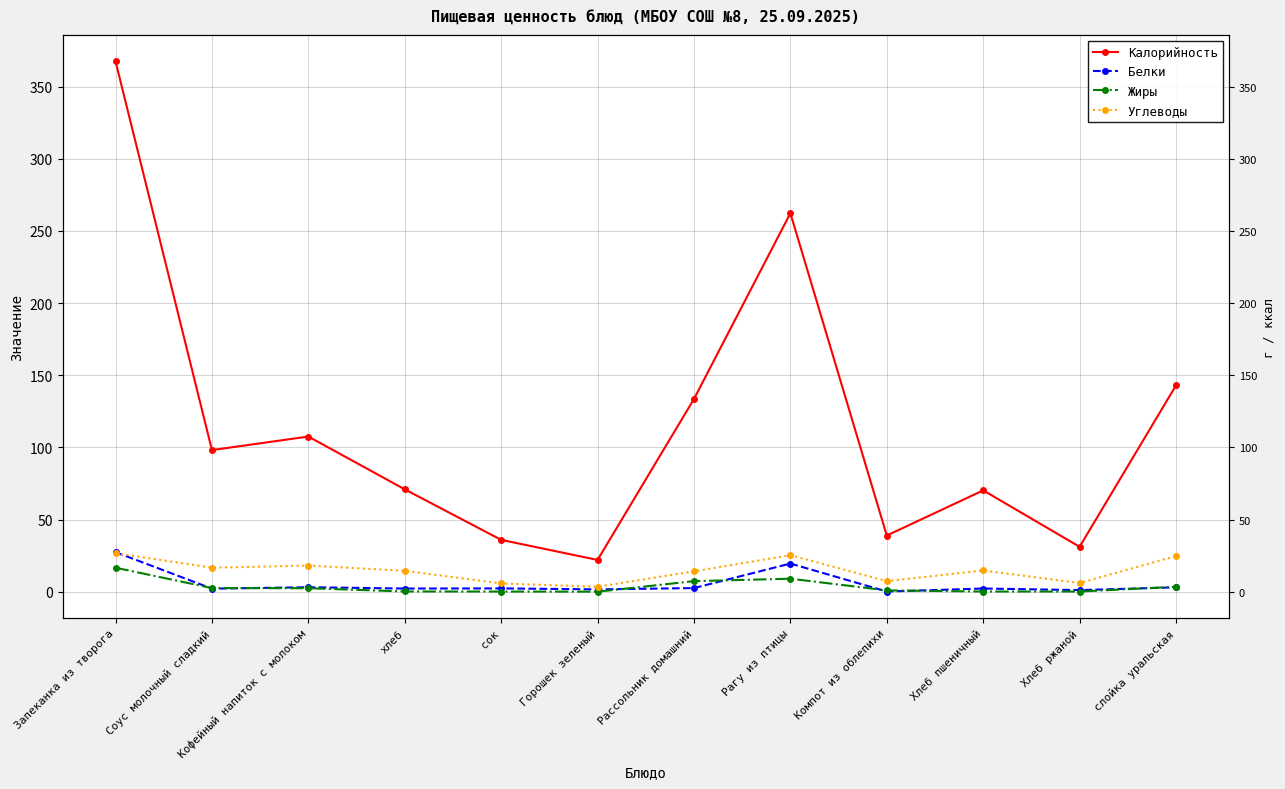

True or false: Жиры has more than 2 interior local peaks.

False